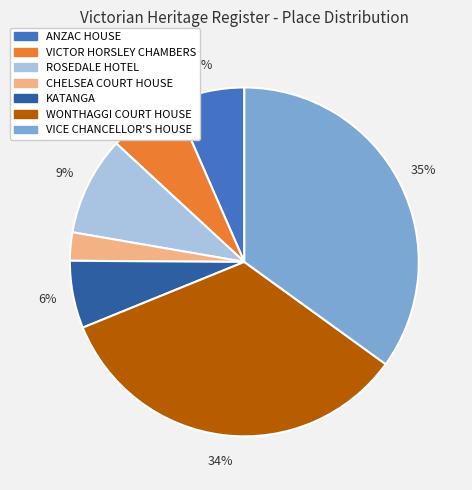

Is ANZAC HOUSE the majority of the pie?

No